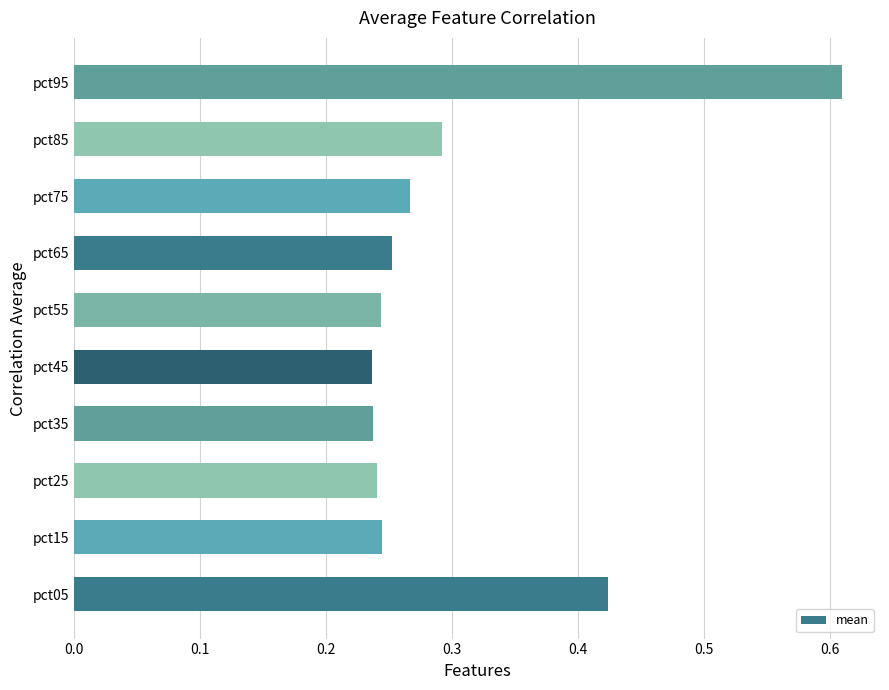

True or false: the data shows 0.1 at pct15.

False